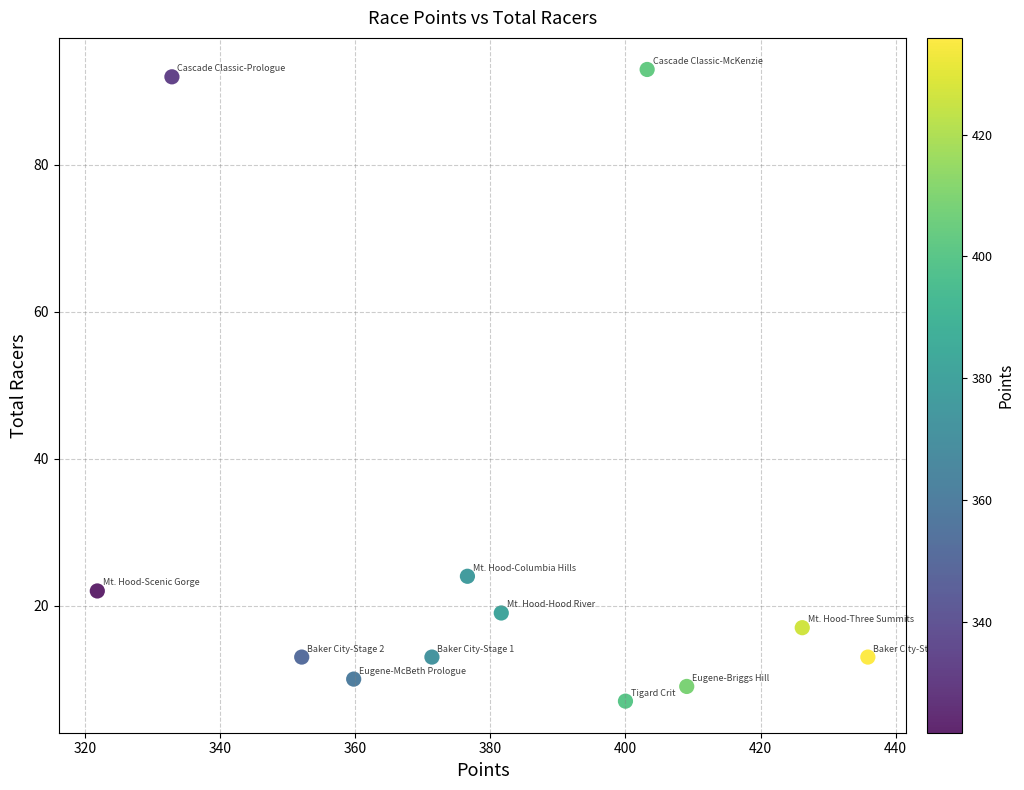

What is the average Y value?

28